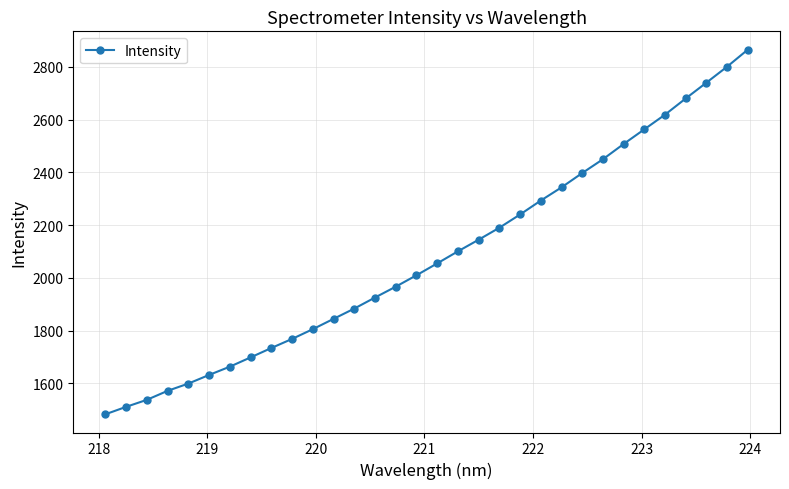

What is the maximum value shown in the chart?

2865.2